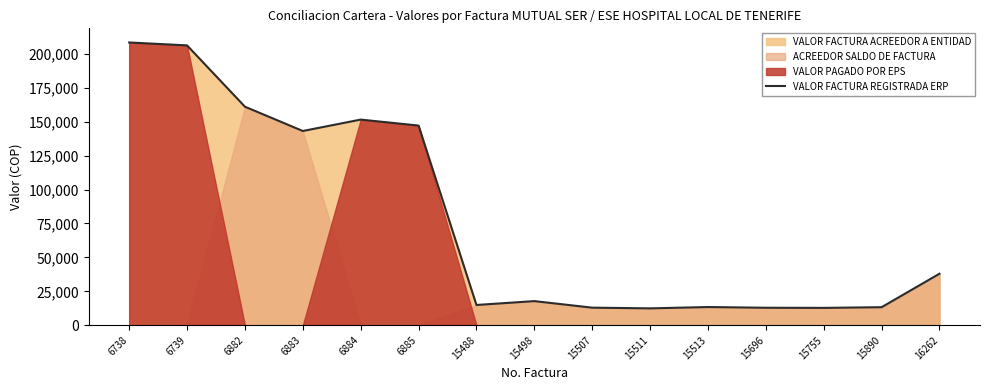

Where is the data nearest to the value 110385?

6883